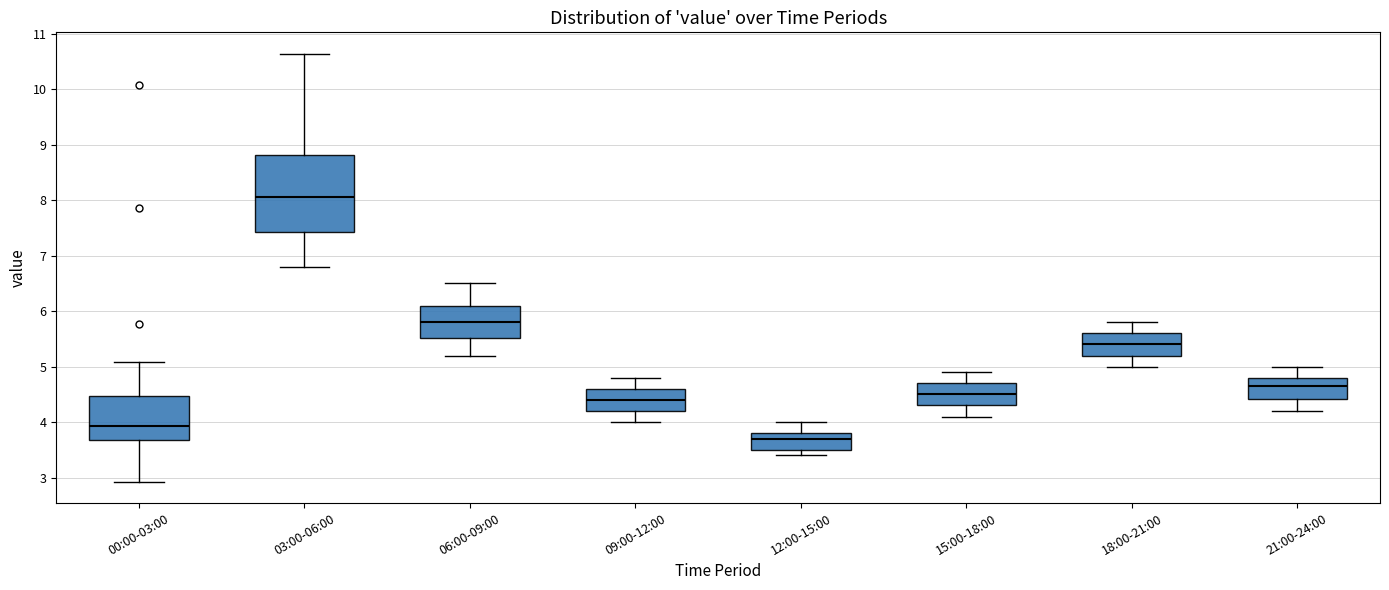

Reading left to right, read every box against the y-axis: the position of its median line, the range the box covers, and the ends of its whiskers. The values are not printed on the chart, so give them approximately, as read against the axis.

00:00-03:00: median 3.9, box 3.7 to 4.5, whiskers 2.9 to 5.1
03:00-06:00: median 8.1, box 7.4 to 8.8, whiskers 6.8 to 10.6
06:00-09:00: median 5.8, box 5.5 to 6.1, whiskers 5.2 to 6.5
09:00-12:00: median 4.4, box 4.2 to 4.6, whiskers 4.0 to 4.8
12:00-15:00: median 3.7, box 3.5 to 3.8, whiskers 3.4 to 4.0
15:00-18:00: median 4.5, box 4.3 to 4.7, whiskers 4.1 to 4.9
18:00-21:00: median 5.4, box 5.2 to 5.6, whiskers 5.0 to 5.8
21:00-24:00: median 4.7, box 4.4 to 4.8, whiskers 4.2 to 5.0